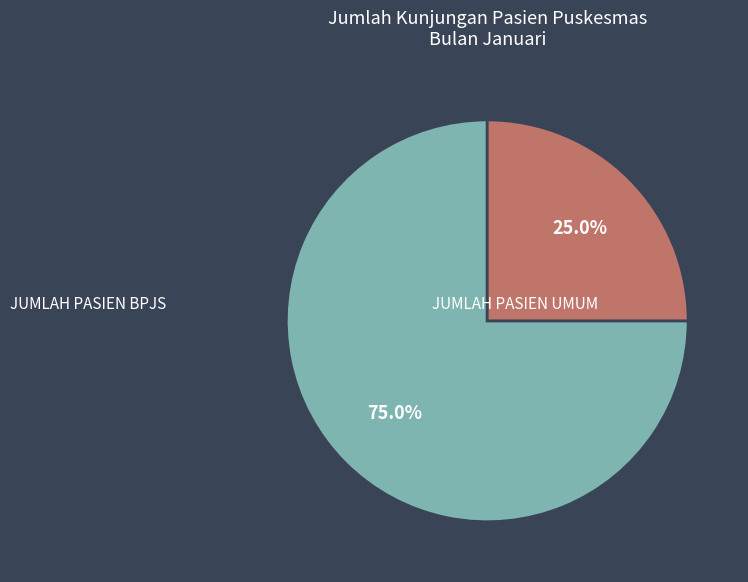

The JUMLAH PASIEN UMUM slice represents 25% of the pie. True or false?

True